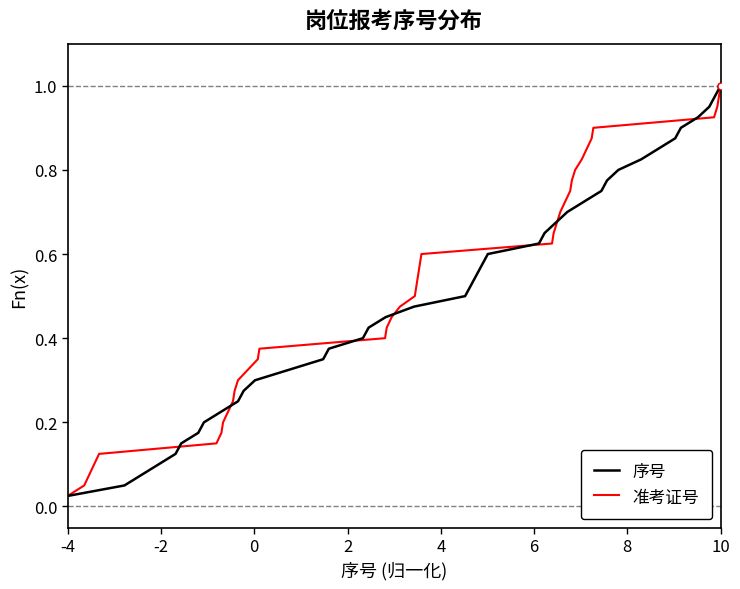

What are all the series names shown in the legend?

序号, 准考证号